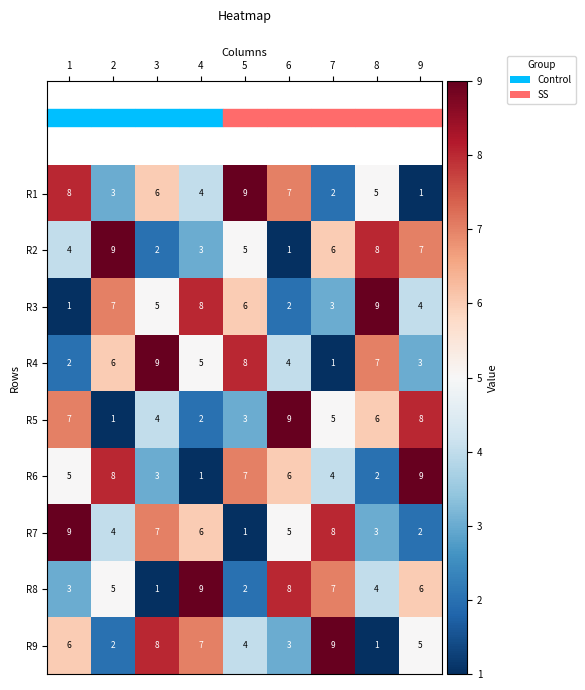

How many distinct data groups are displayed?

9